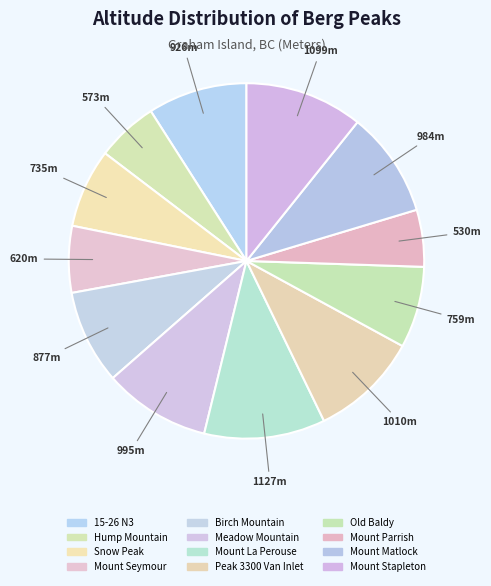

How many slices are in this pie chart?

12